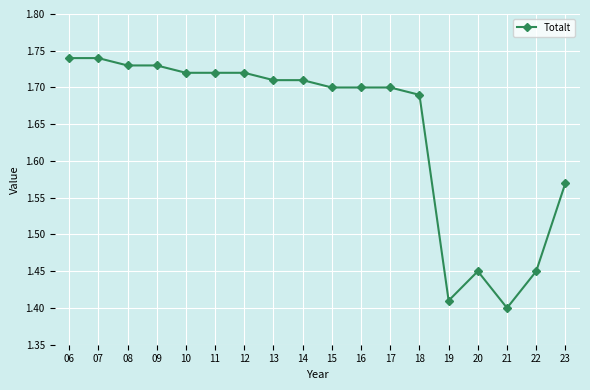

At which category does the chart reach its minimum across all series?

21